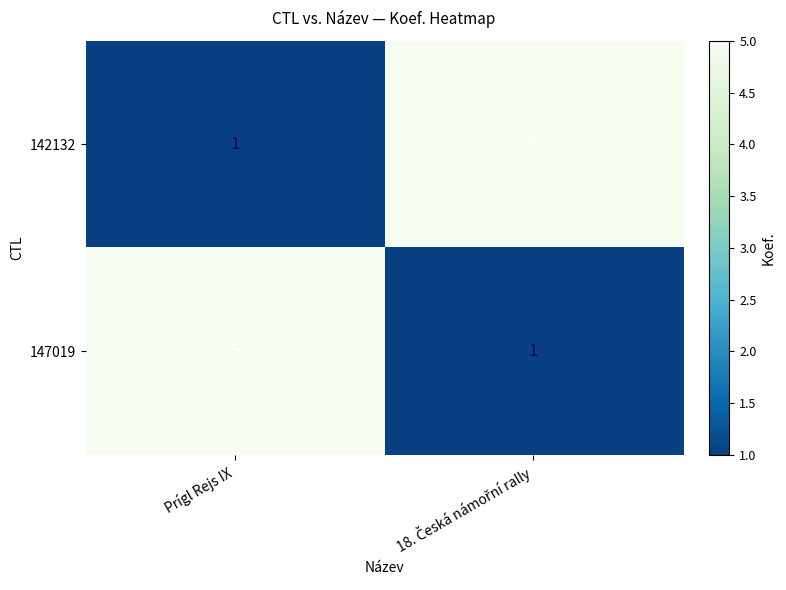

At how many categories does at least one series exceed 3?

2